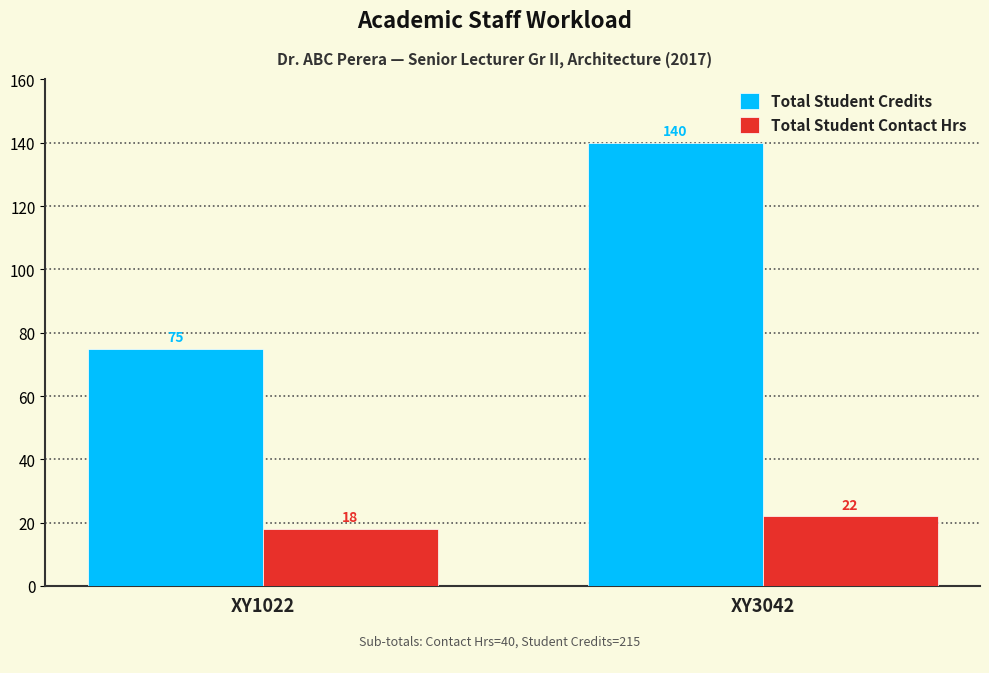

How many groups of bars are there?

2